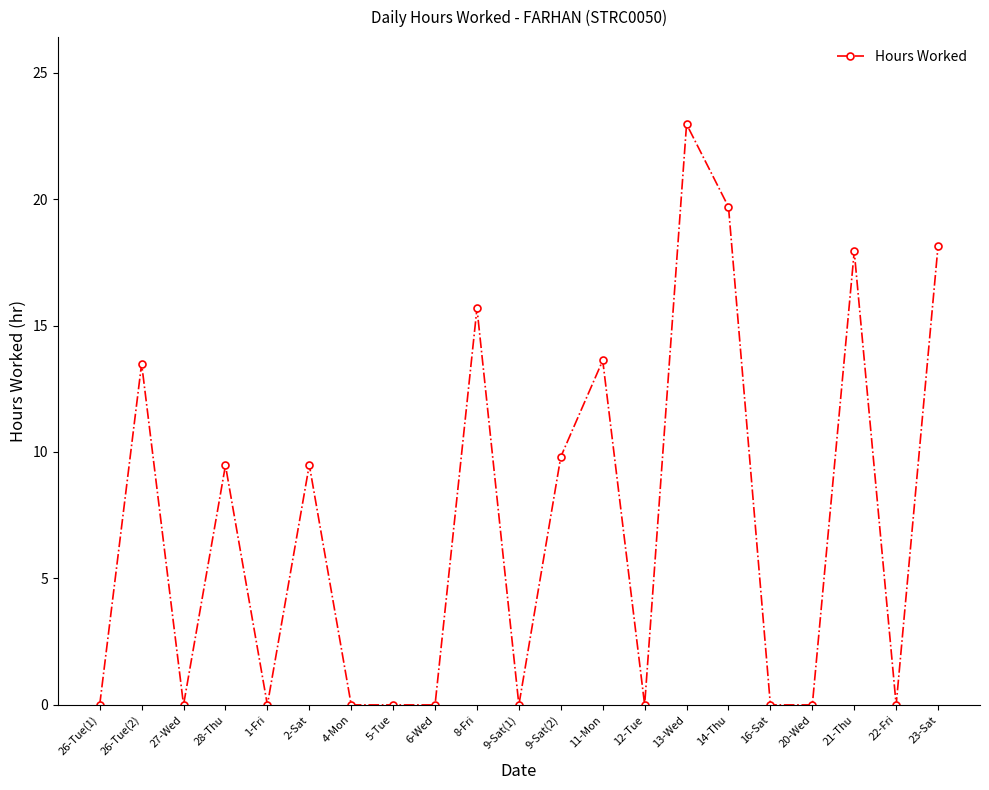

How many data points does each series have?

21